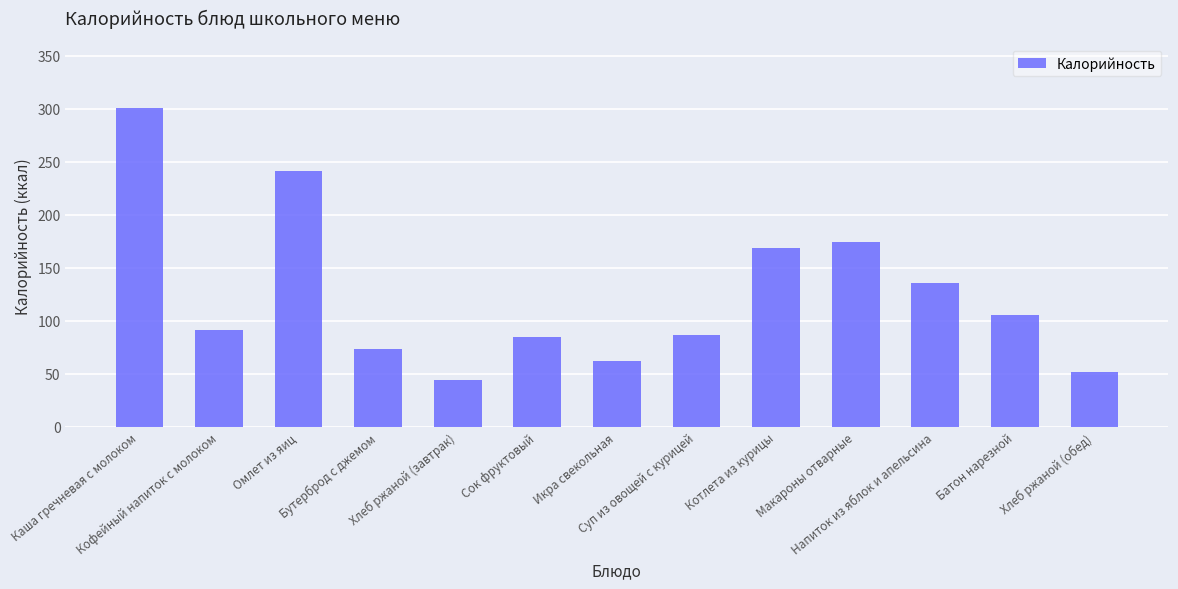

What is the change in value from Кофейный напиток с молоком to Сок фруктовый?

-6.2